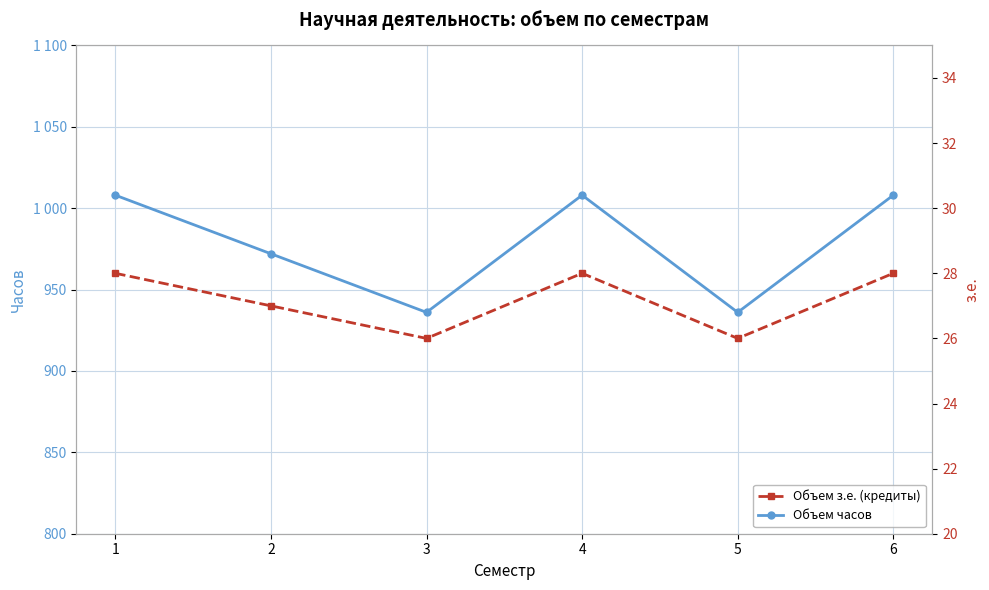

In Объем з.е. (кредиты), how many points are lower than both neighbors (excluding endpoints)?

2